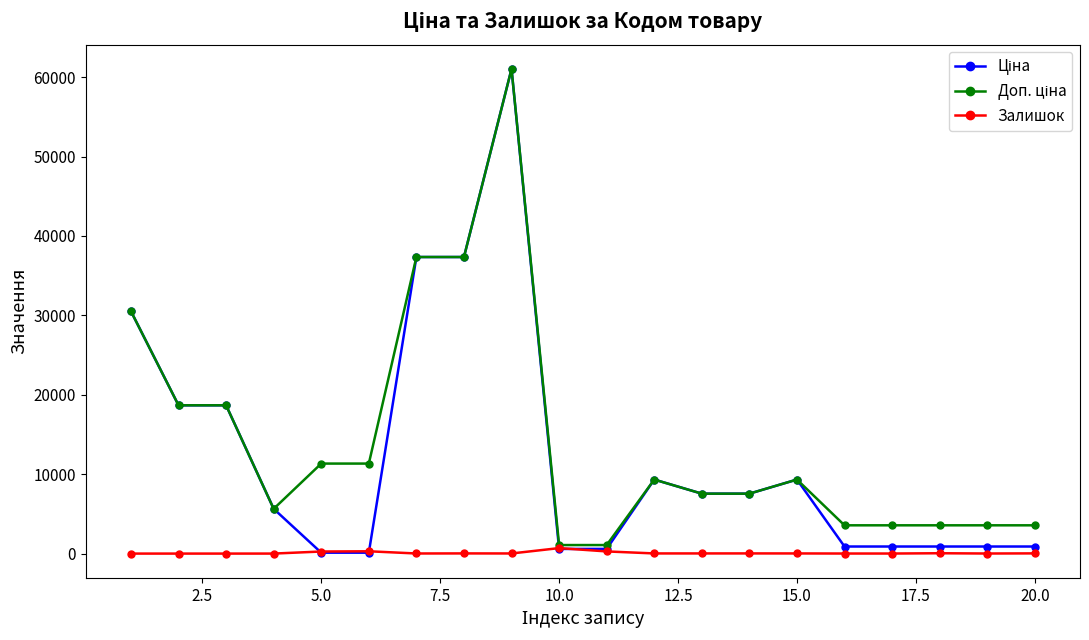

At how many categories does at least one series exceed 16729?

6